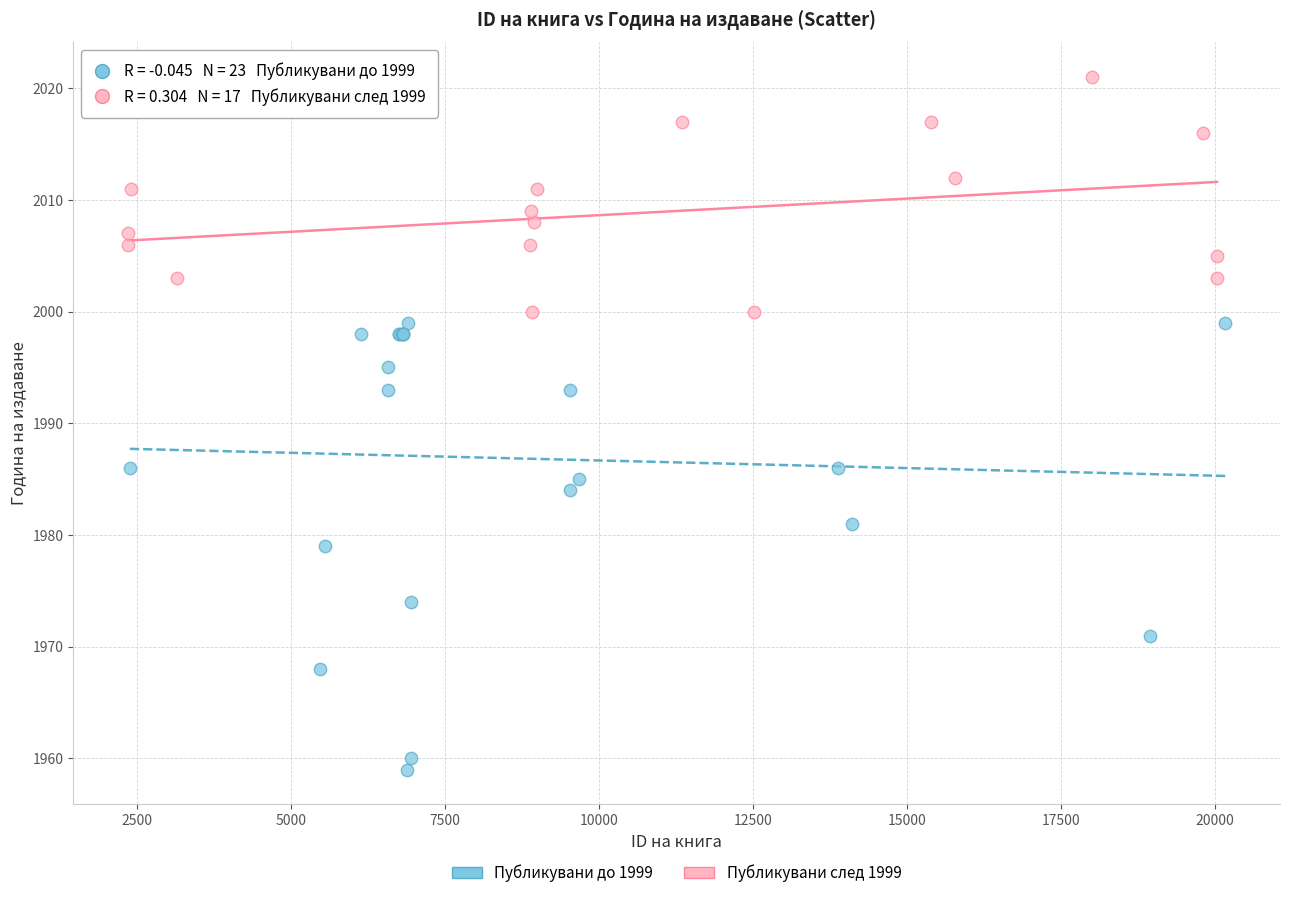

Which series has the widest spread of Y values?

Публикувани до 1999